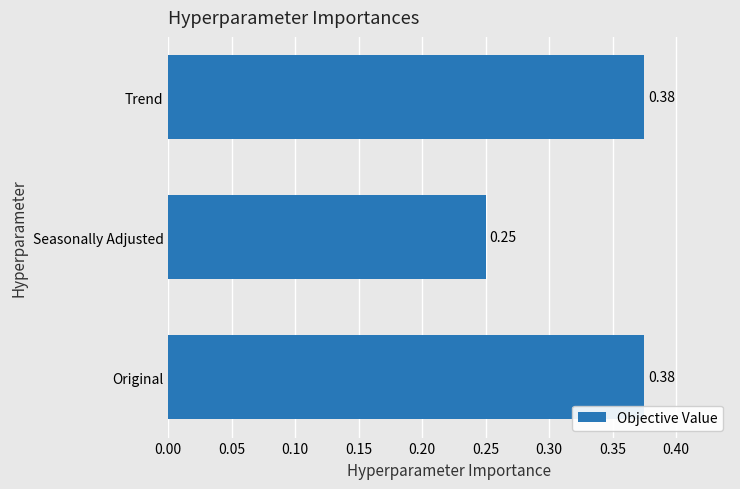

What is the sum of the values at Seasonally Adjusted and Original?

0.6